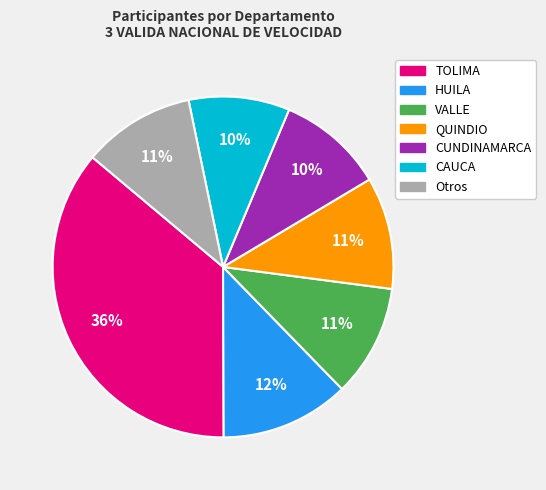

How many slices are in this pie chart?

7